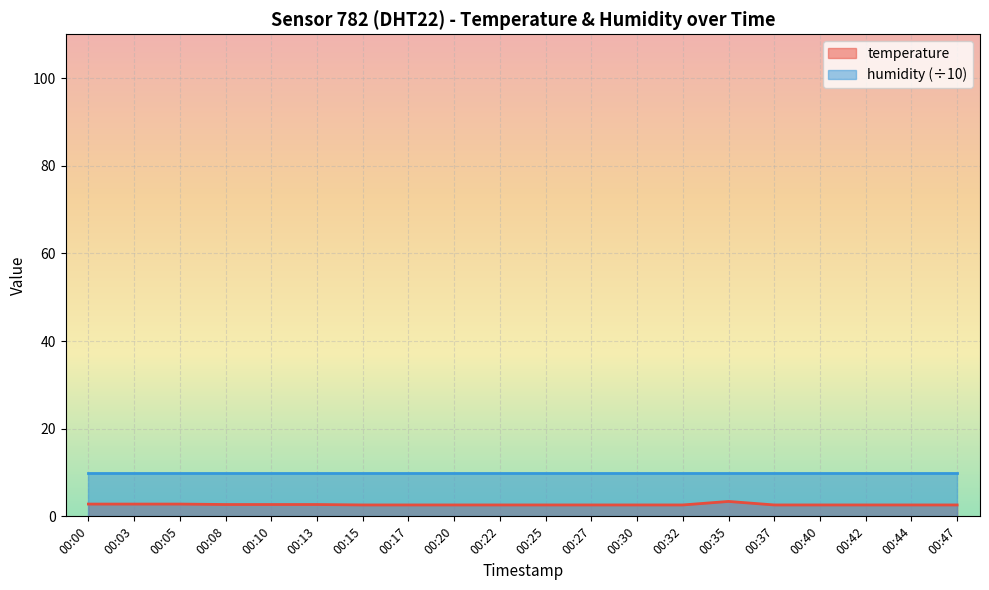

At which category does the chart reach its peak across all series?

00:35